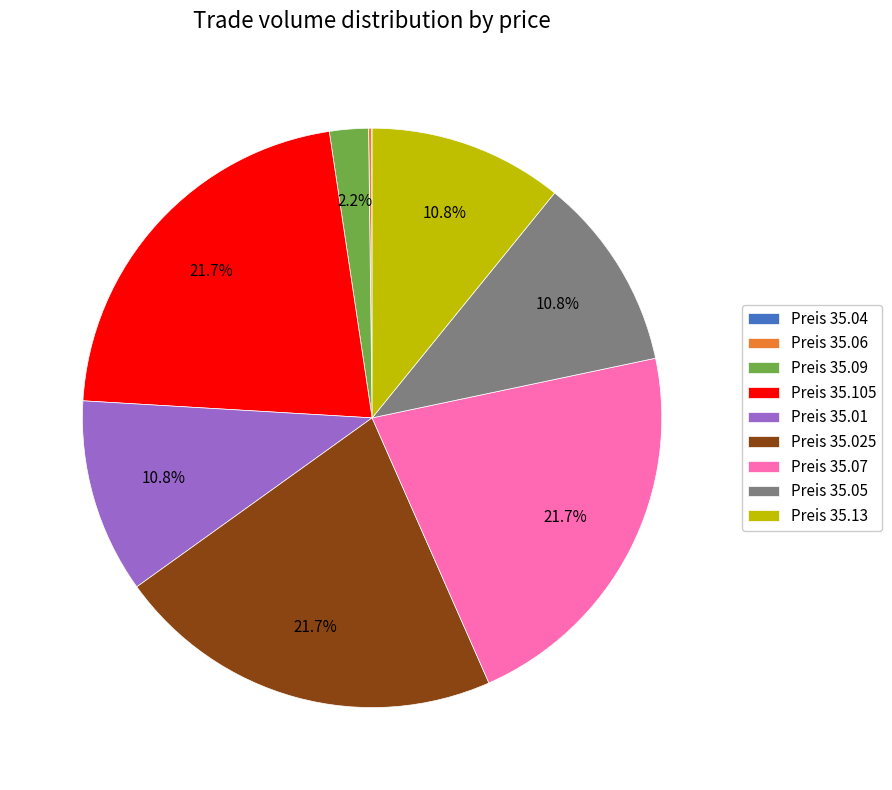

Is there any slice that represents more than half of the pie?

No